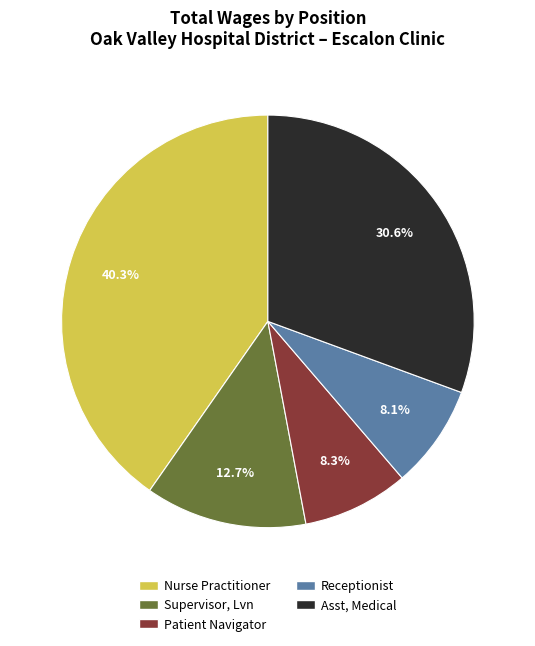

True or false: Patient Navigator accounts for 8% of the total.

True